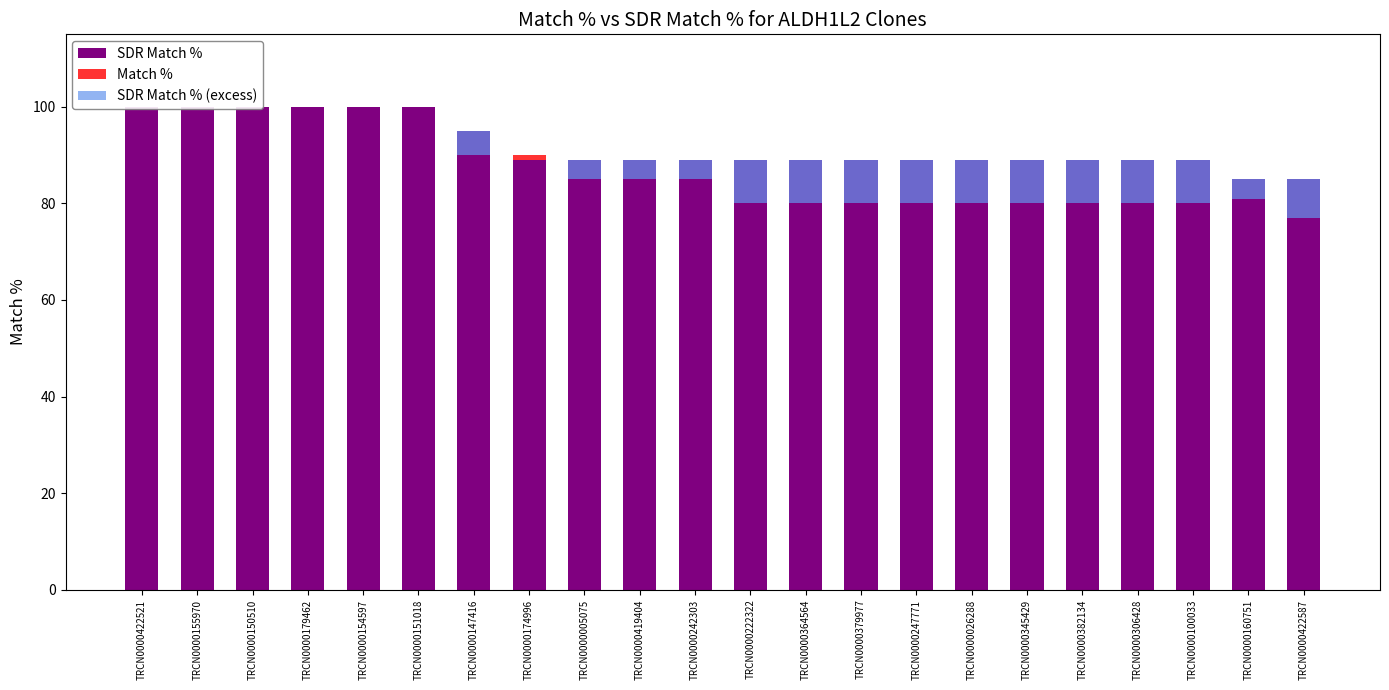

What is the label of the 11th bar from the left?

TRCN0000242303